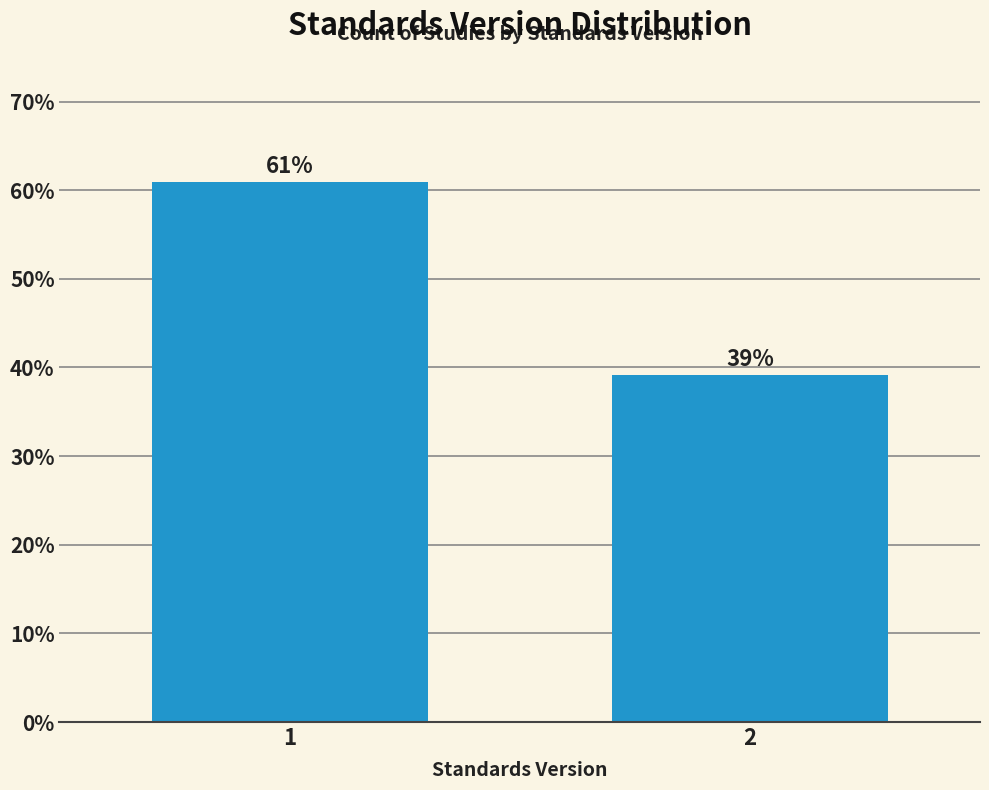

Rank the categories by value from lowest to highest.

2, 1